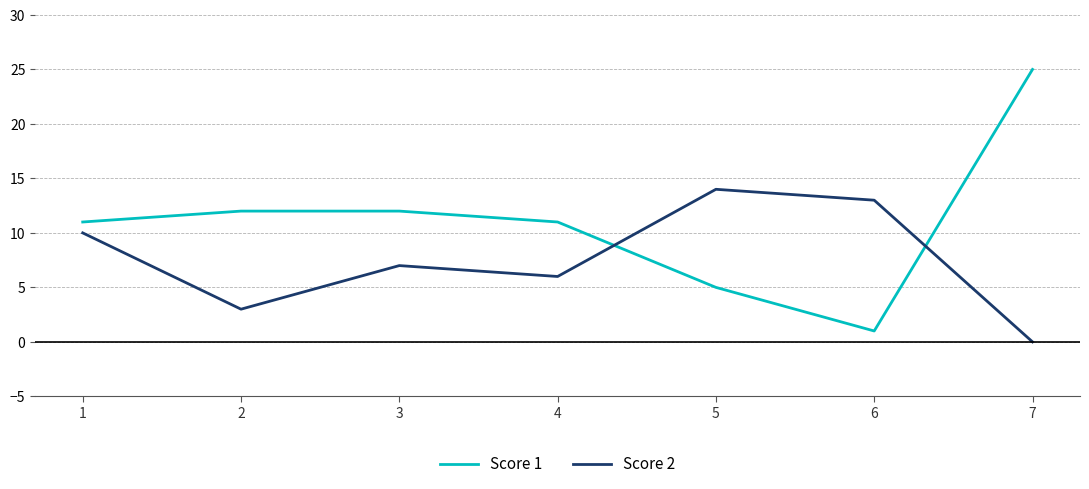

What is the sum of all Score 1 values?

77